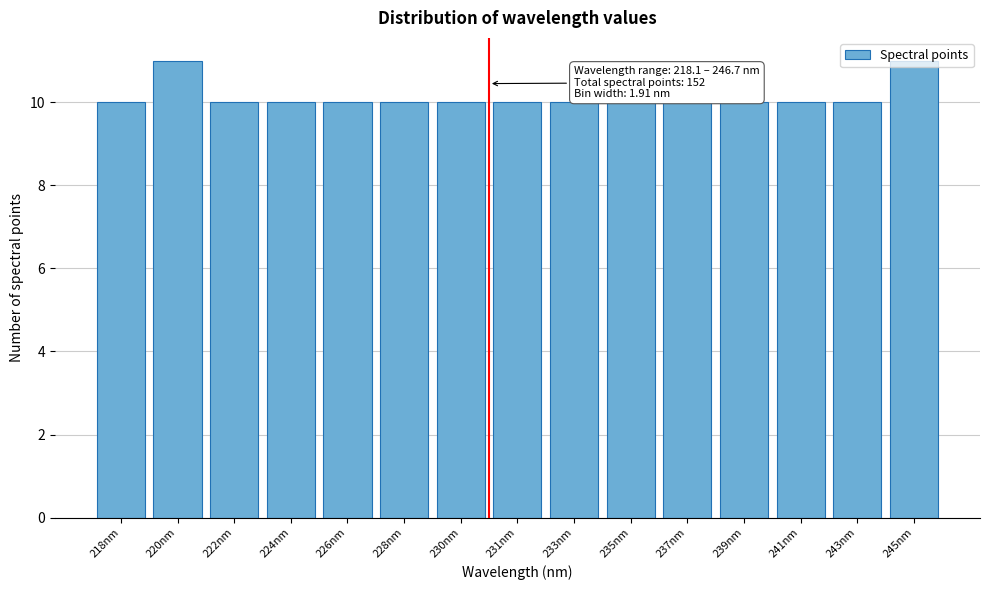

Which has a higher value, 220nm or 239nm?

220nm